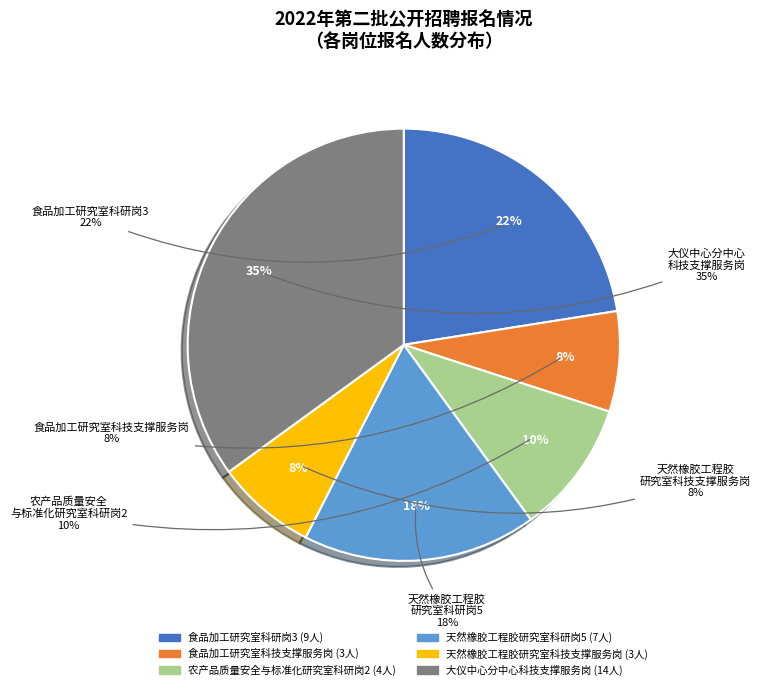

What is the change in value from 食品加工研究室科研岗3 to 大仪中心分中心科技支撑服务岗?

+5